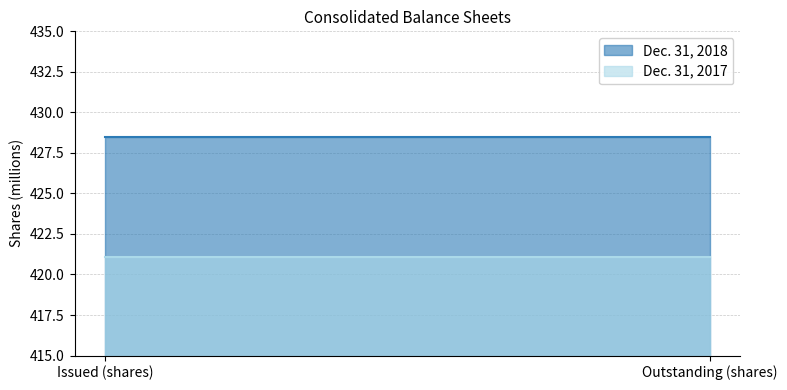

Reading right to left, what are all the values shown in this chart?

Dec. 31, 2018: Outstanding (shares)=428.5	Issued (shares)=428.5
Dec. 31, 2017: Outstanding (shares)=421.1	Issued (shares)=421.1